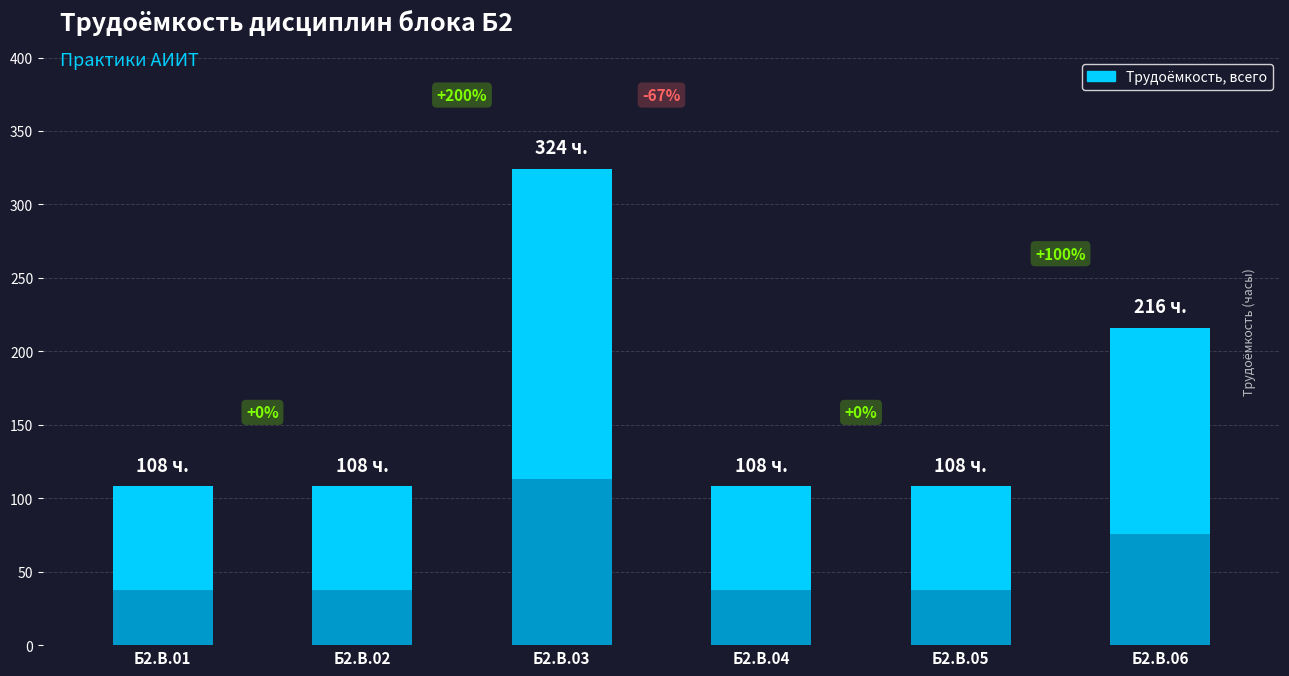

How many bars are there in total?

6